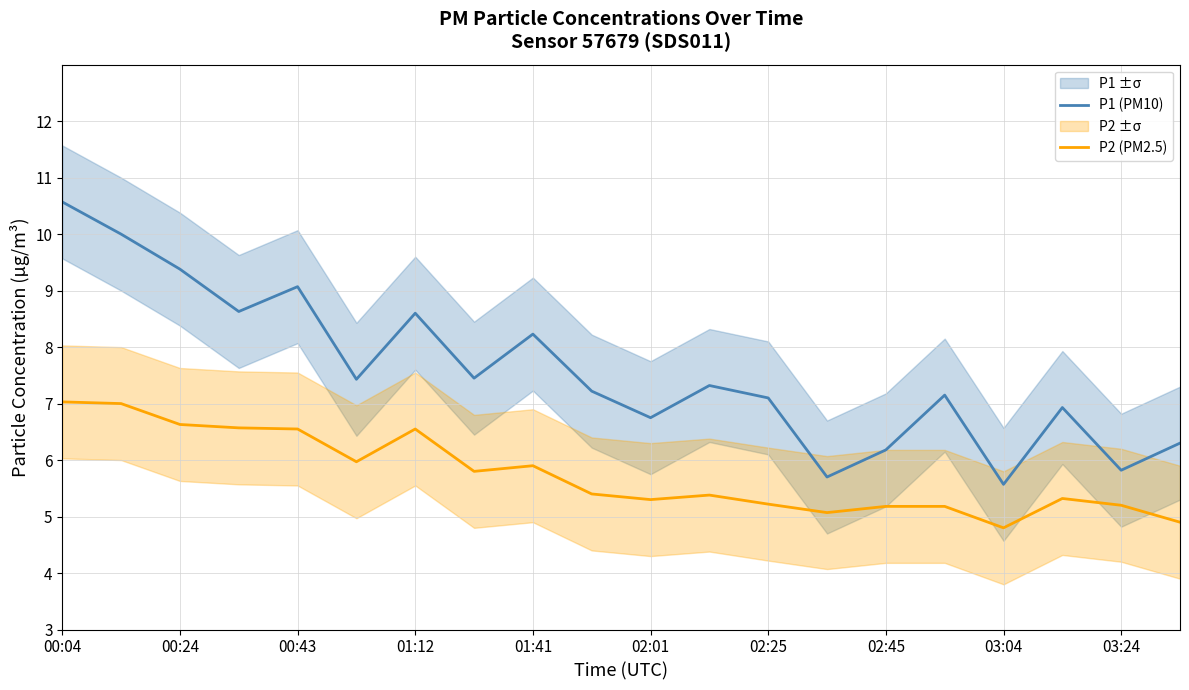

True or false: P1 (PM10) and P2 (PM2.5) intersect in this chart.

False